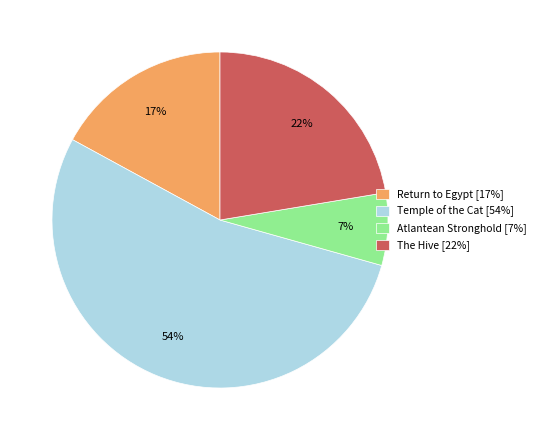

Is Atlantean Stronghold the majority of the pie?

No